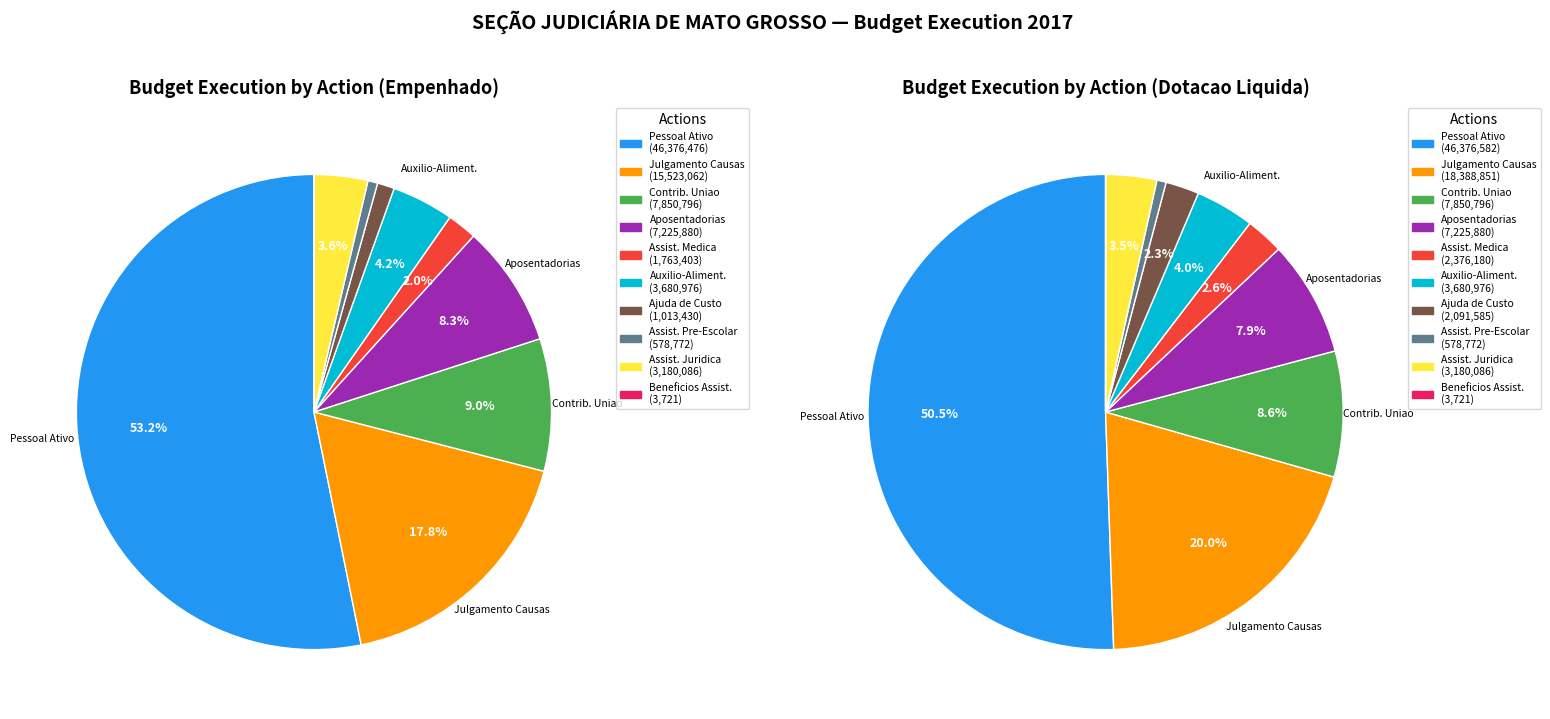

What percentage is NOT represented by AJUDA DE CUSTO PARA MORADIA?

98.8%